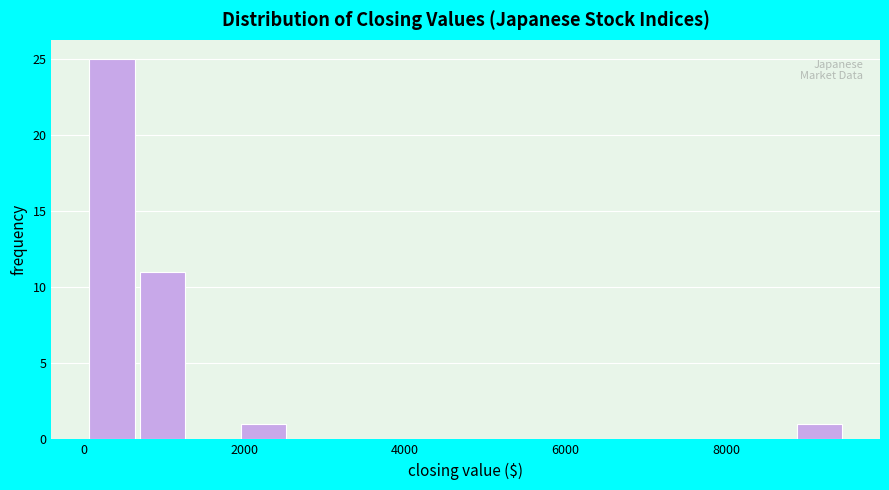

Read against the x-axis, roughly where is the centre of the tallest bar?

400